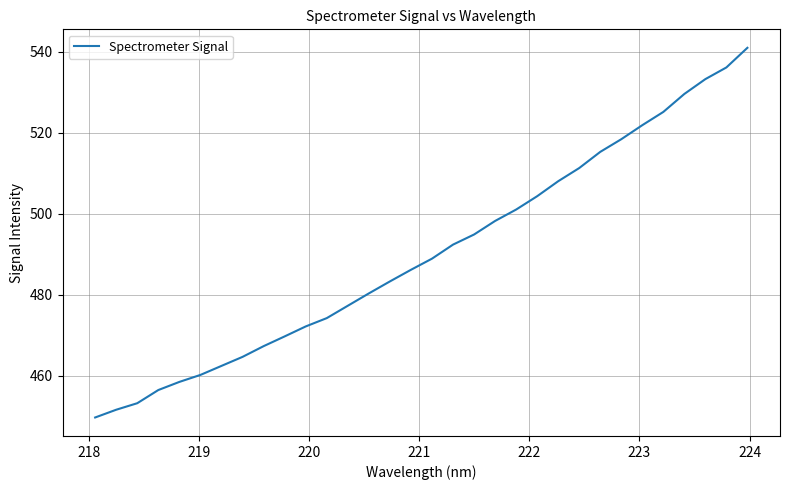

How many categories are shown in the chart?

32